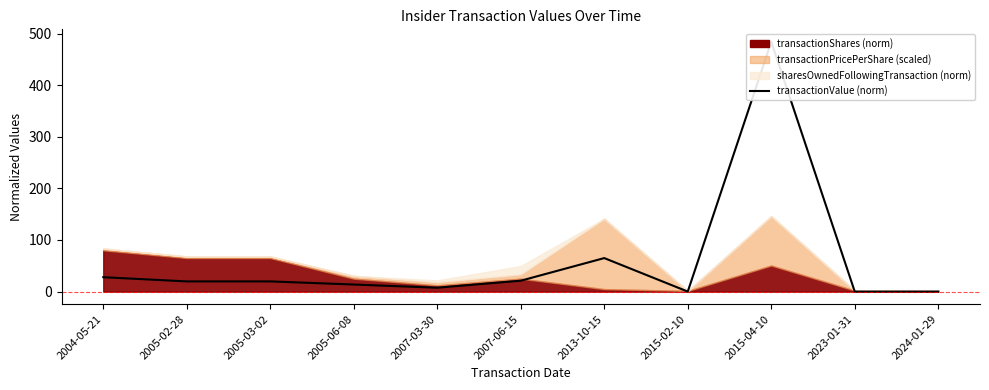

How many points are higher than both their immediate neighbors (excluding endpoints)?

2